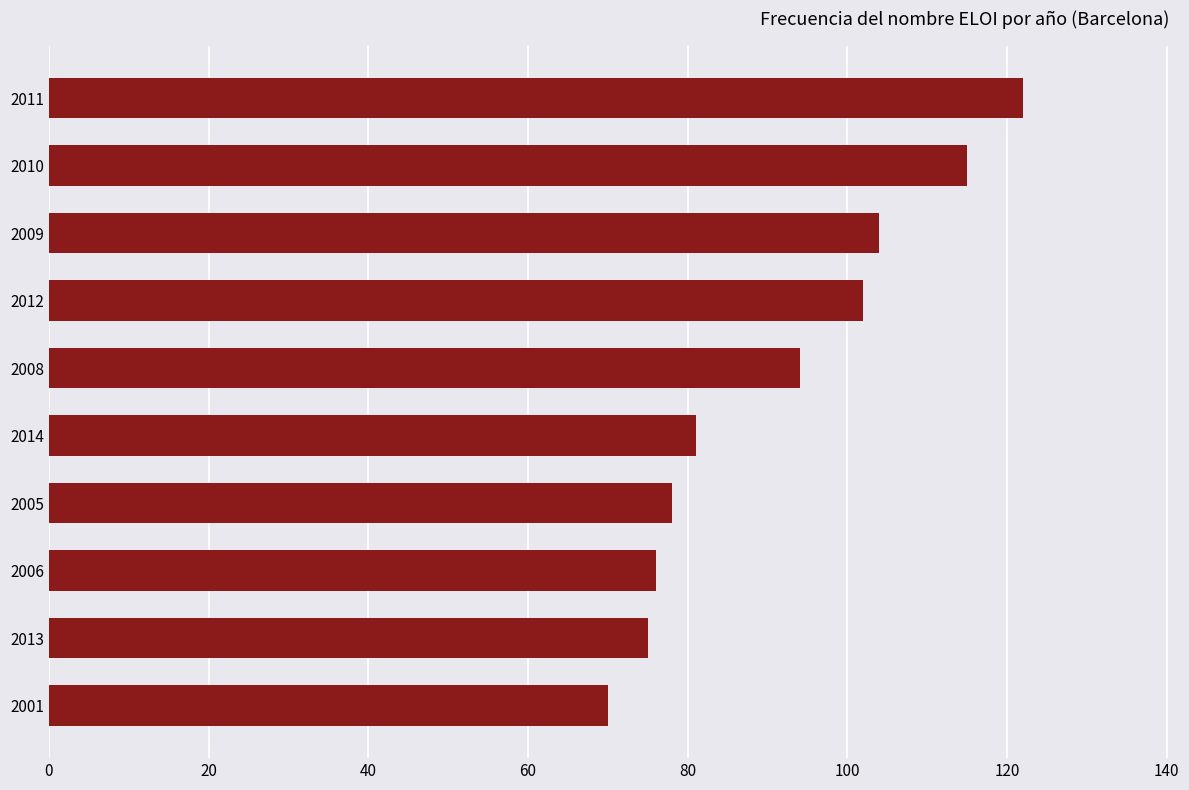

What value does the data have at 2011, to the nearest 10?

120